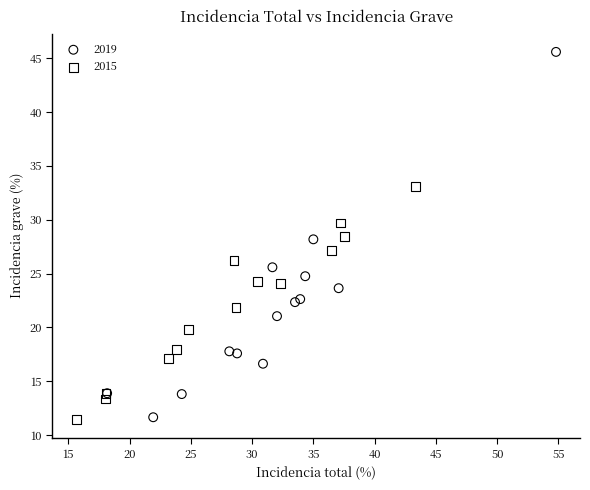

Which series has the largest Y range (max minus min)?

2019